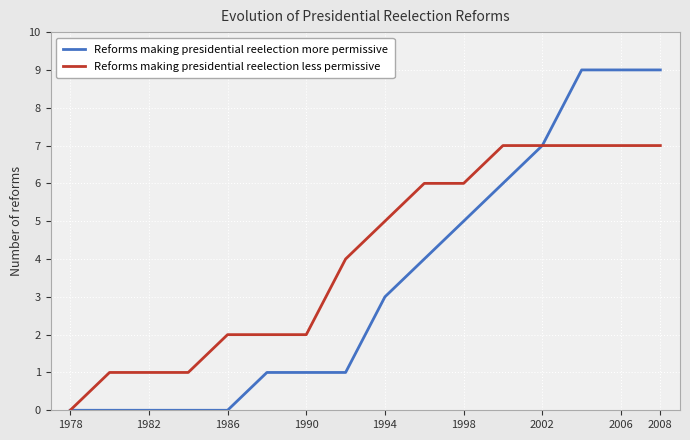

How many positive values does the Reforms making presidential reelection less permissive series have?

15